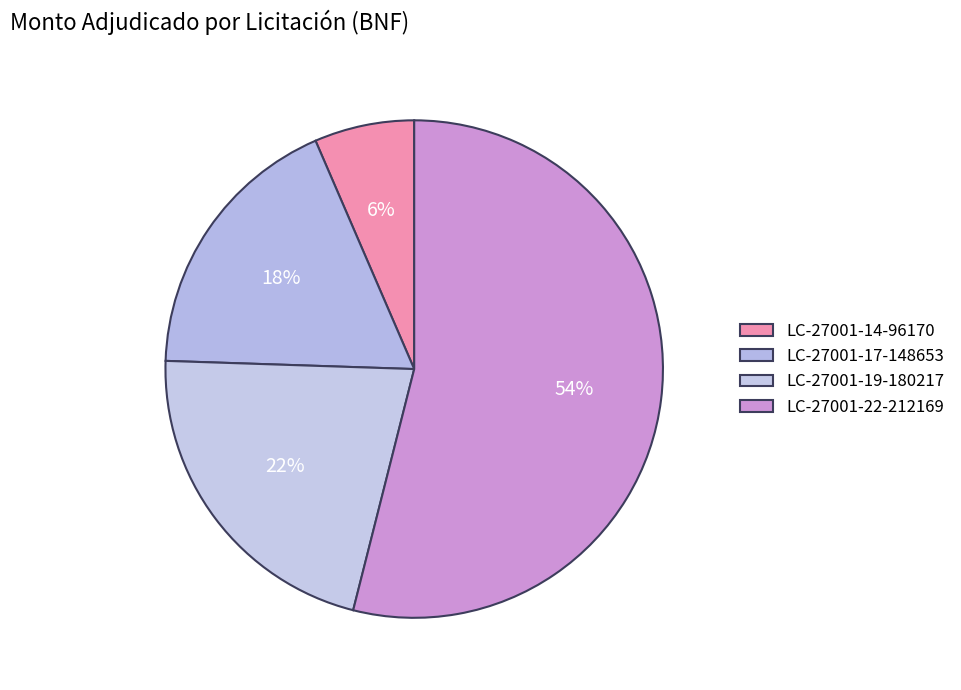

How many segments does this pie chart have?

4